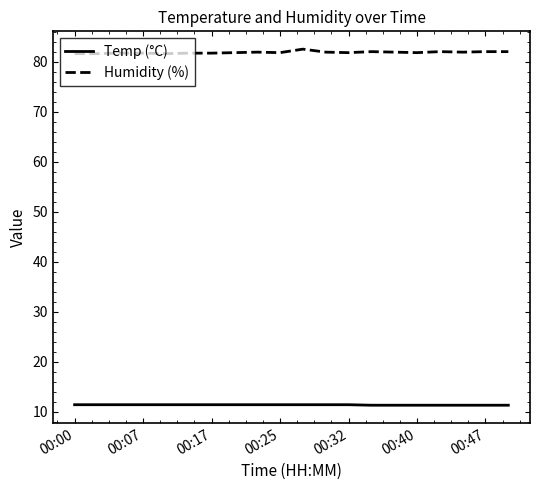

Rank the series by their average value, from highest to lowest.

Humidity (%), Temp (°C)